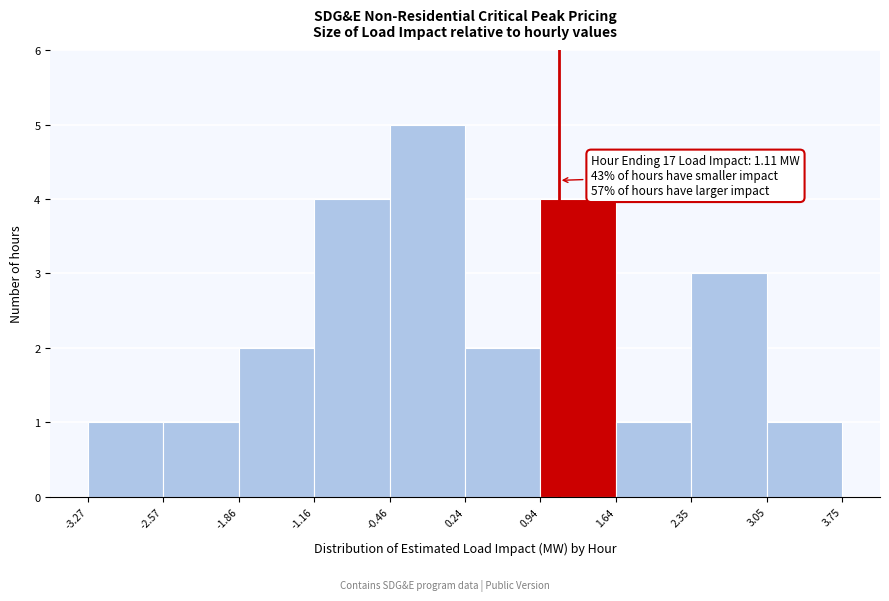

Which range on the x-axis has the tallest bar?

-0.46 to 0.24